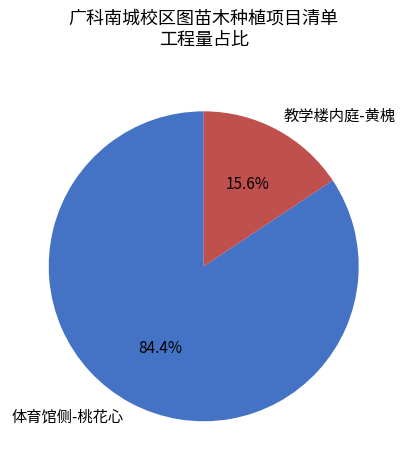

Rank the categories by value from highest to lowest.

体育馆侧-桃花心, 教学楼内庭-黄槐